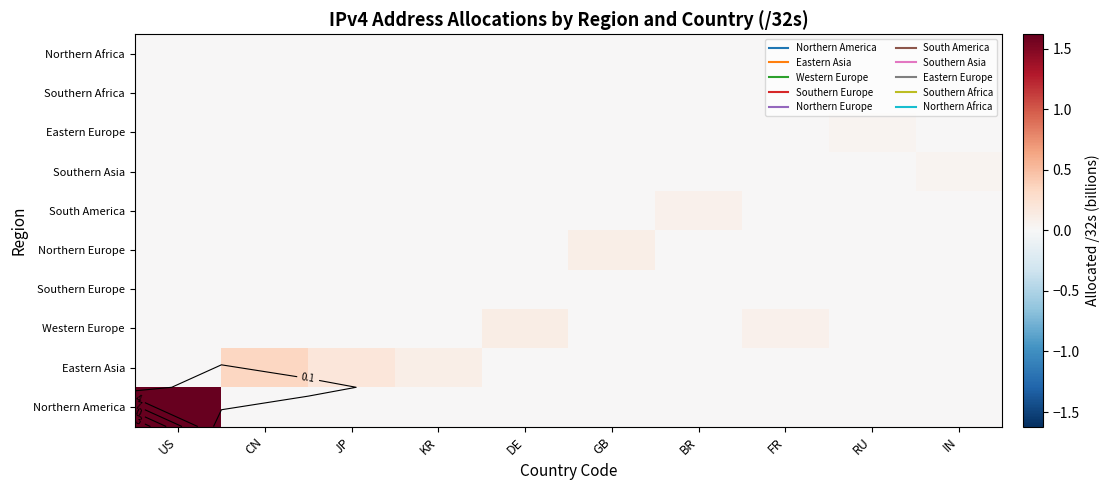

At which label does Northern Europe reach its peak?

GB